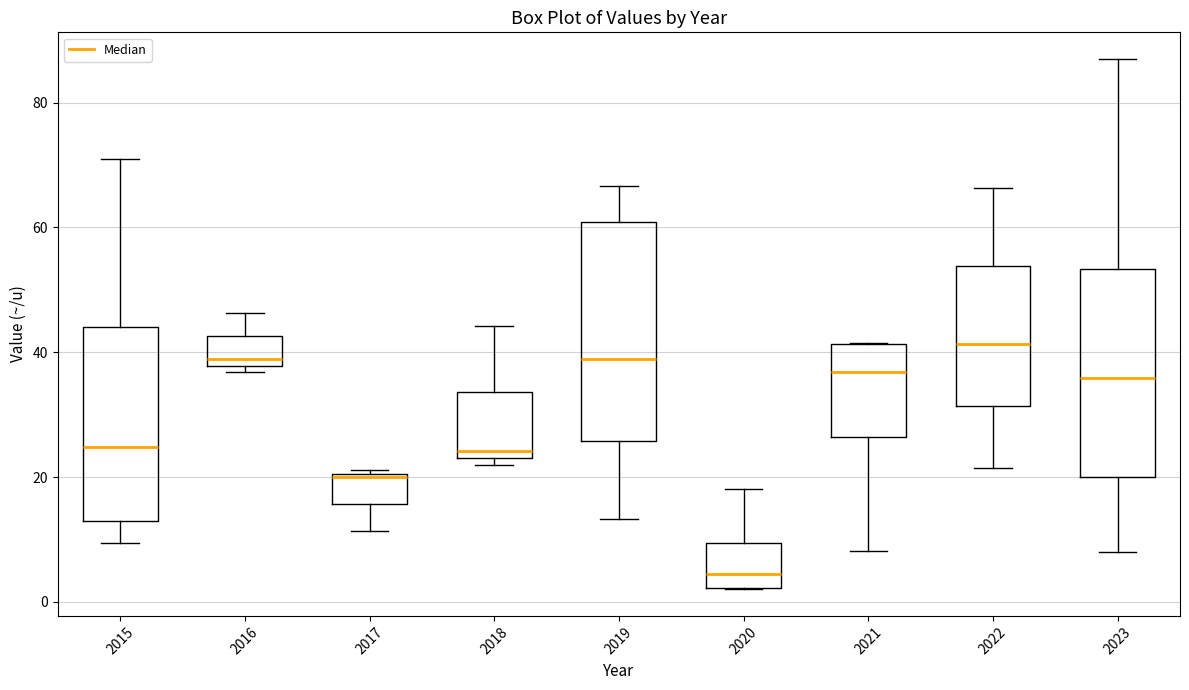

Reading left to right, read every box against the y-axis: the position of its median line, the range the box covers, and the ends of its whiskers. The values are not printed on the chart, so give them approximately, as read against the axis.

2015: median 24, box 12 to 44, whiskers 10 to 70
2016: median 38 (just above the box's lower edge), box 38 to 42, whiskers 36 to 46
2017: median 20, box 16 to 20, whiskers 12 to 22
2018: median 24 (just above the box's lower edge), box 24 to 34, whiskers 22 to 44
2019: median 38, box 26 to 60, whiskers 14 to 66
2020: median 4, box 2 to 10, whiskers 2 to 18
2021: median 36, box 26 to 42, whiskers 8 to 42
2022: median 42, box 32 to 54, whiskers 22 to 66
2023: median 36, box 20 to 54, whiskers 8 to 88